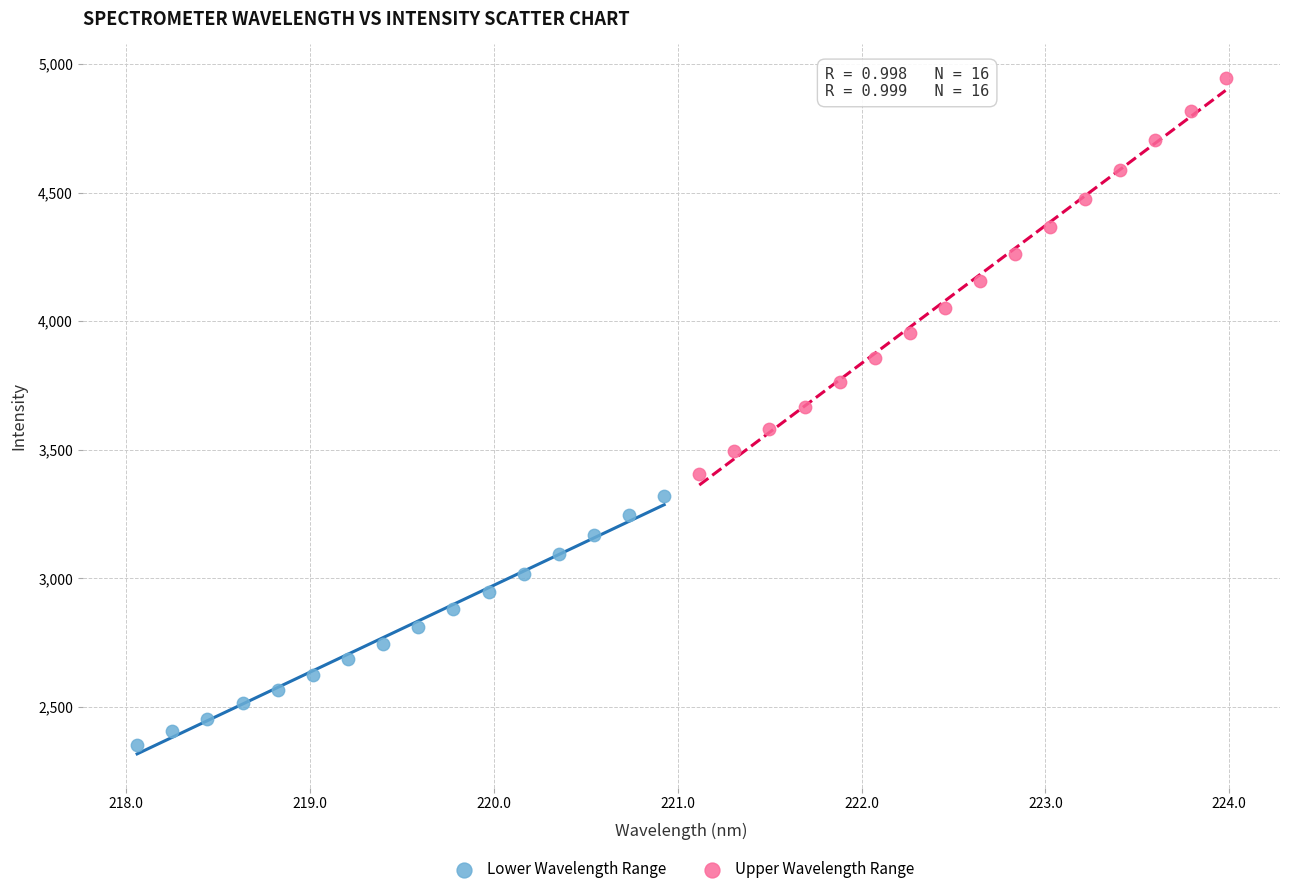

Which series has the widest spread of Y values?

Upper Wavelength Range